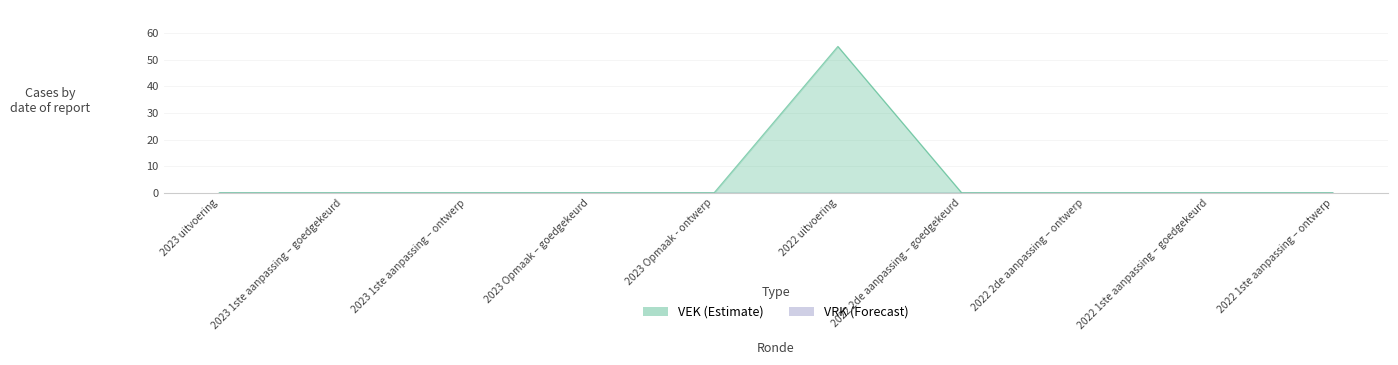

Reading left to right, list all the values displayed in this chart.

0	0	0	0	0	55	0	0	0	0